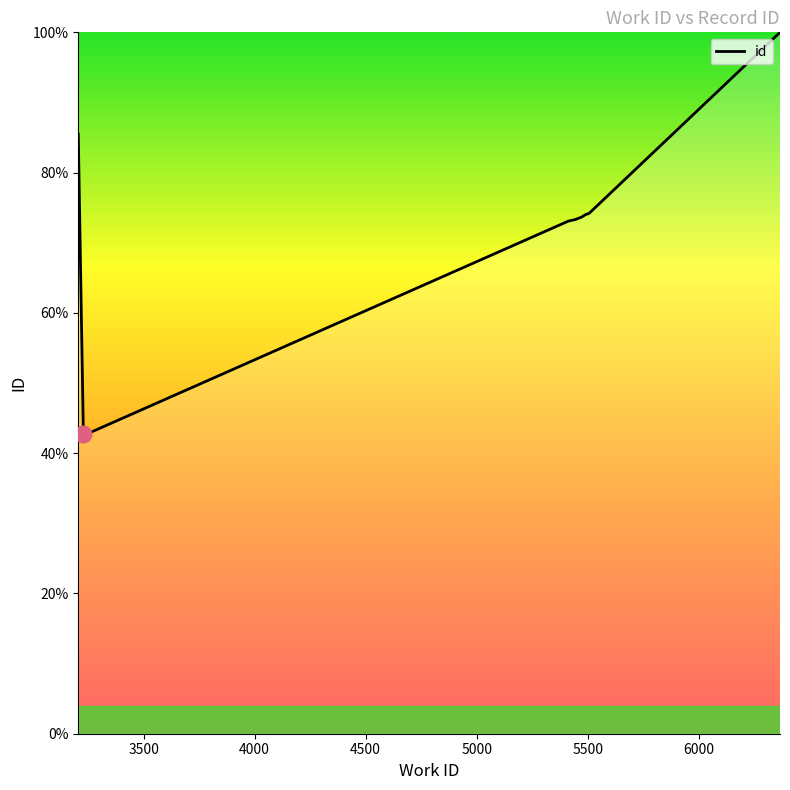

How many series are shown in this chart?

1